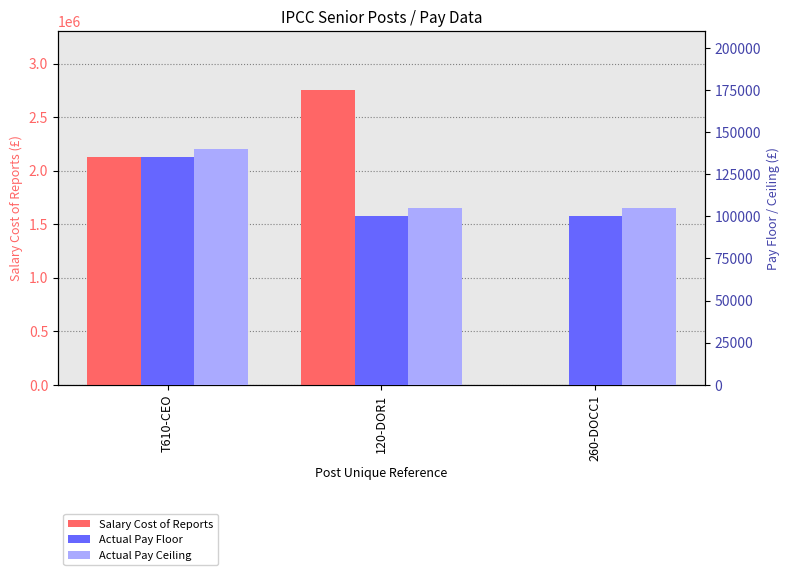

Count the Actual Pay Ceiling values in the range 104999 to 139999.

3